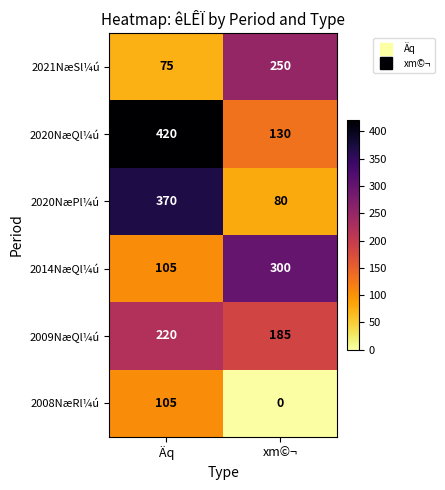

How many data points in 2009NæQl¼ú are less than 220?

1